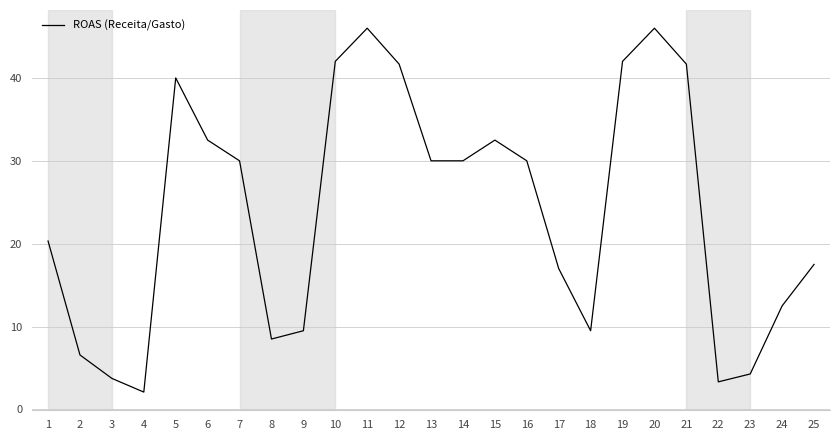

Is it true that the value at 9 is 9.5?

True